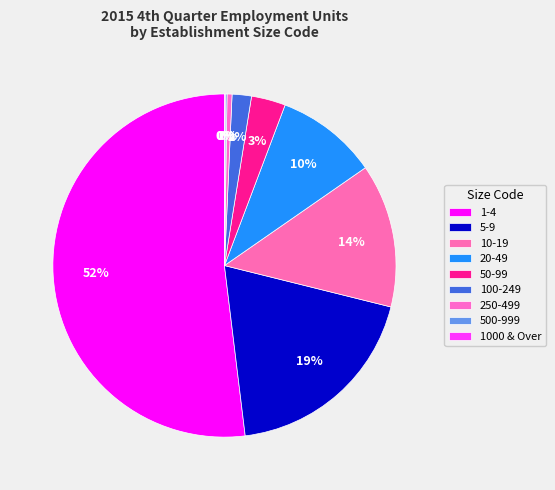

What percentage do 1-4 and 5-9 together represent?

71.1%